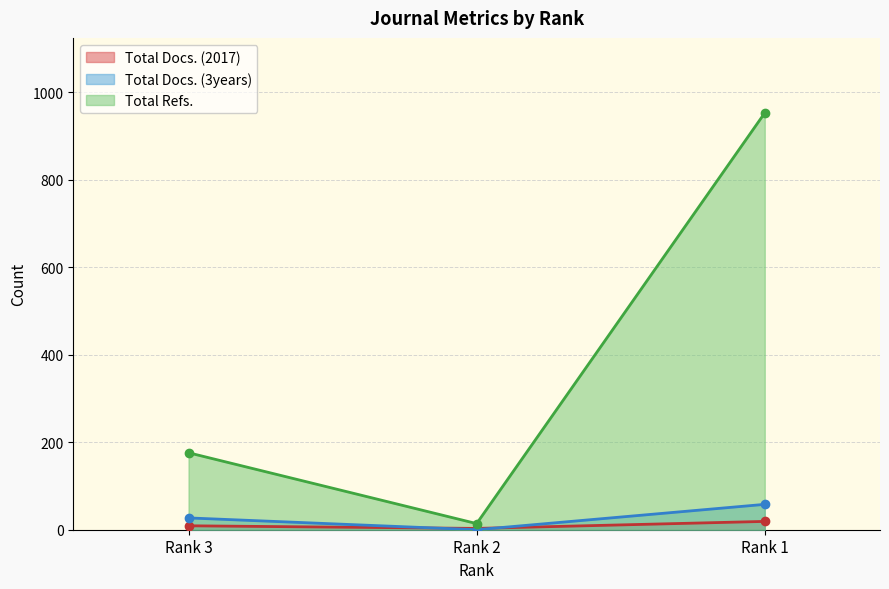

What is the difference between the maximum and minimum values in the Total Docs. (2017) series?

16